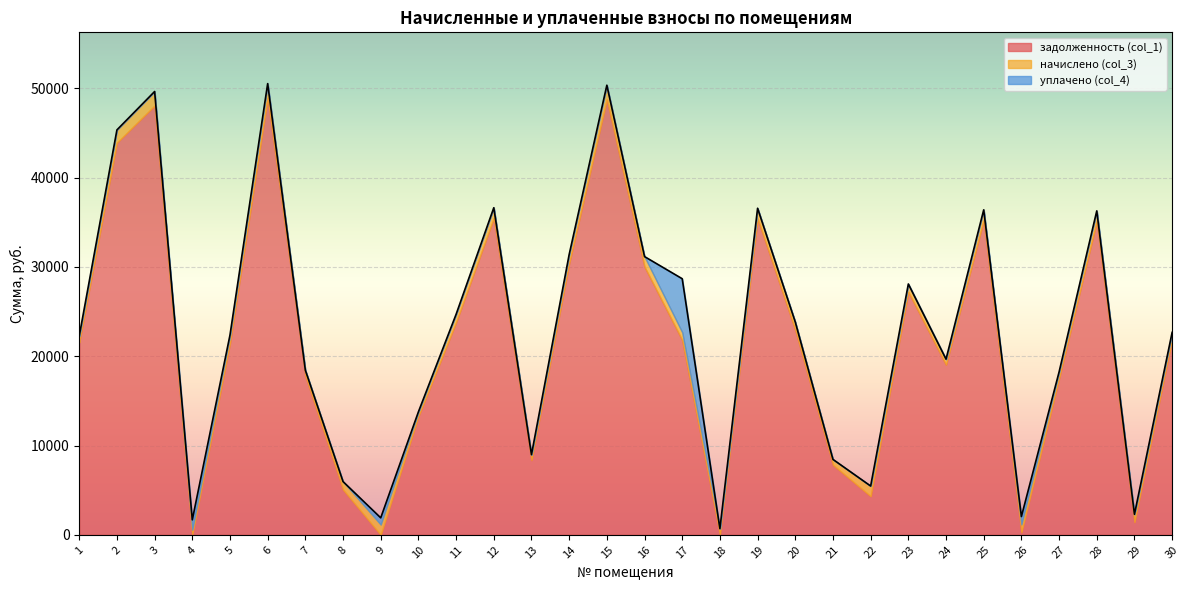

What is the spread (max minus min) of values at 1?

21559.6